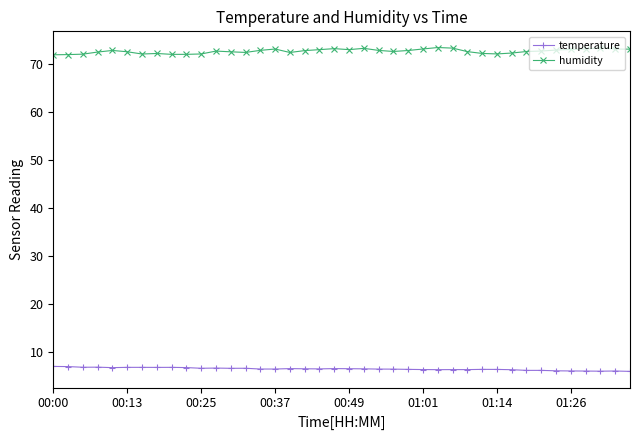

Rank the series by their average value, from lowest to highest.

temperature, humidity